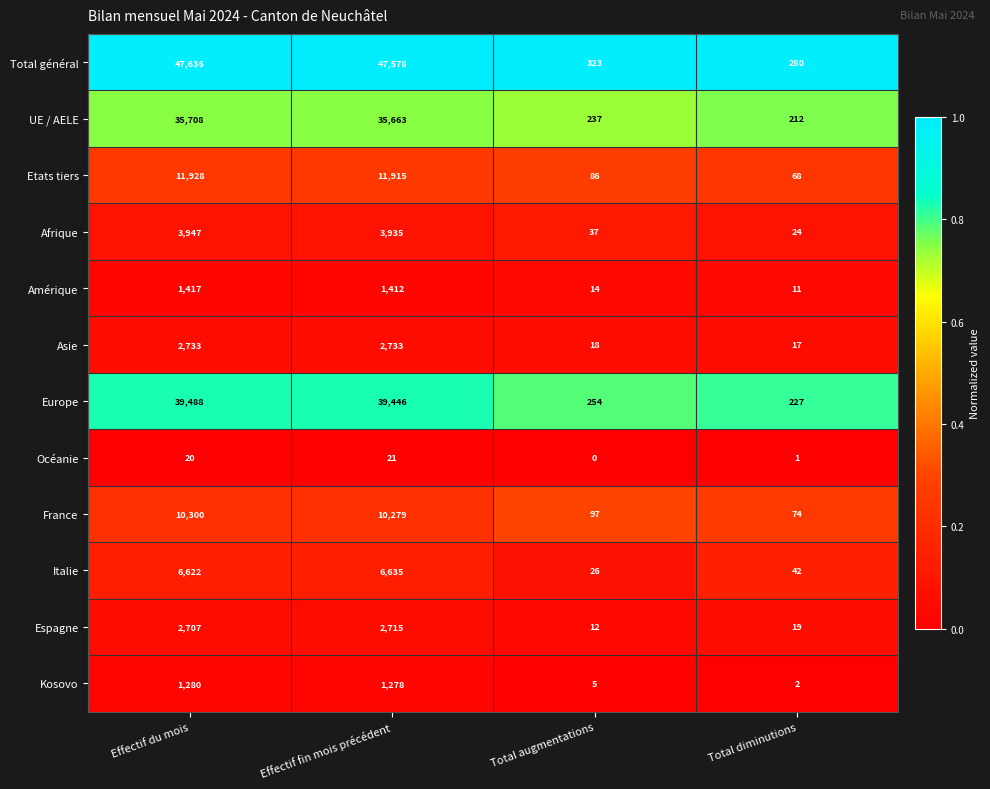

What is the difference between the France values at Total diminutions and Effectif fin mois précédent?

10205